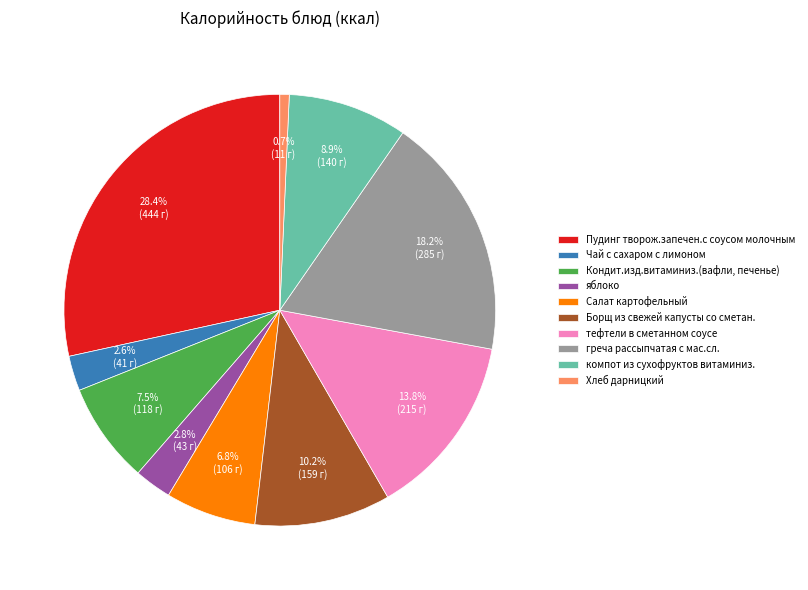

What percentage is the Борщ из свежей капусты со сметан. slice, to the nearest percent?

10%